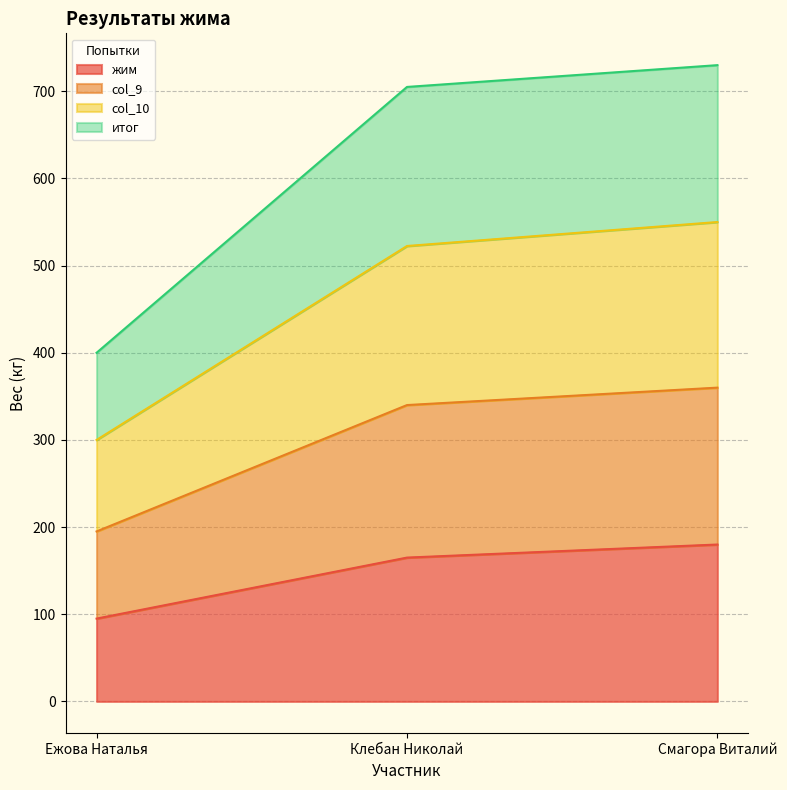

What is the total value across all series at Ежова Наталья?

400.0